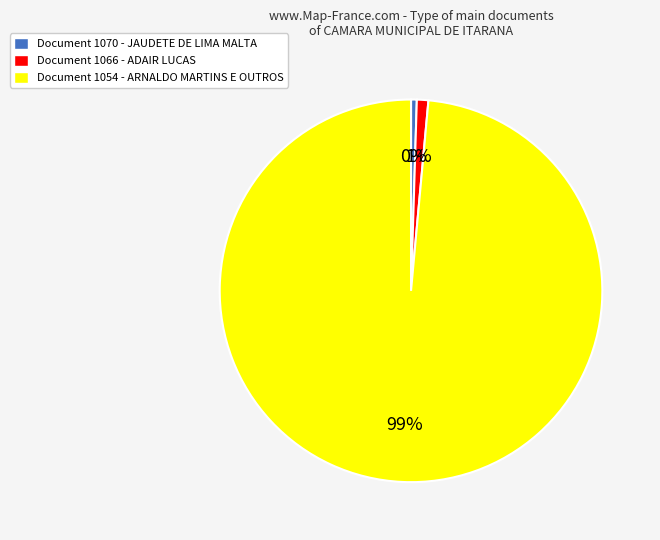

To the nearest percent, what is the average slice percentage?

33%